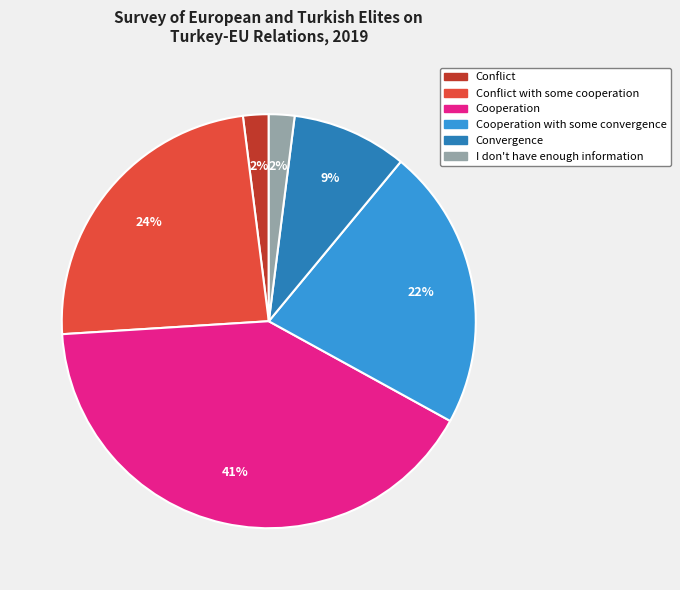

To the nearest percent, what is the average slice percentage?

17%